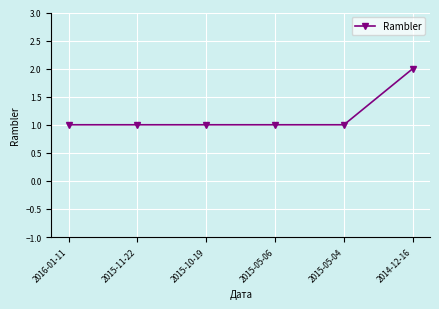

What is the average value?

1